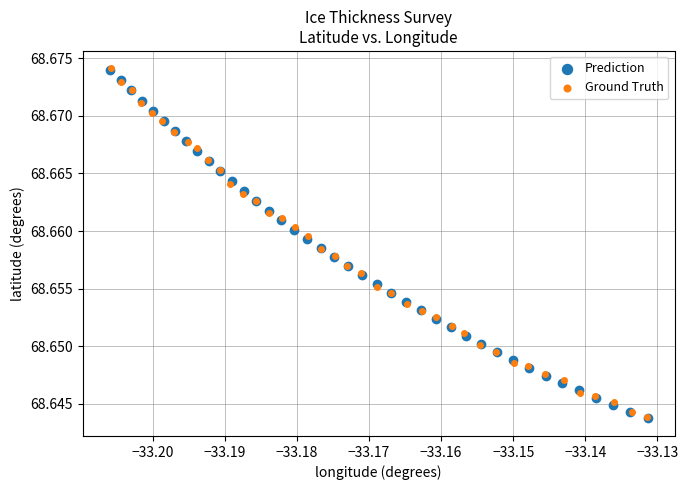

What are all the series names shown in the legend?

Prediction, Ground Truth